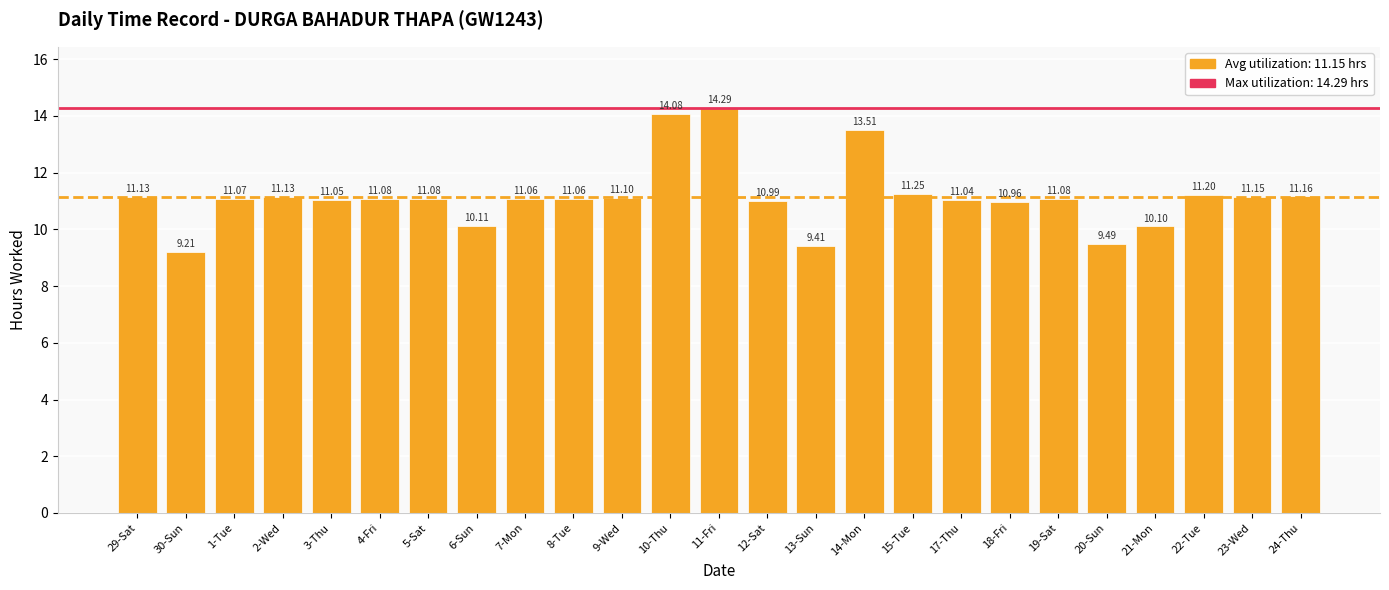

What is the greatest value displayed?

14.3